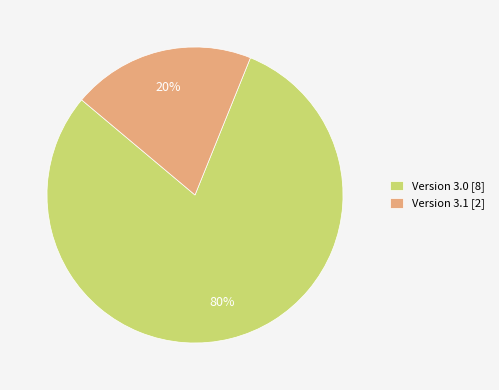

What percentage is the Version 3.0 [8] slice, to the nearest percent?

80%